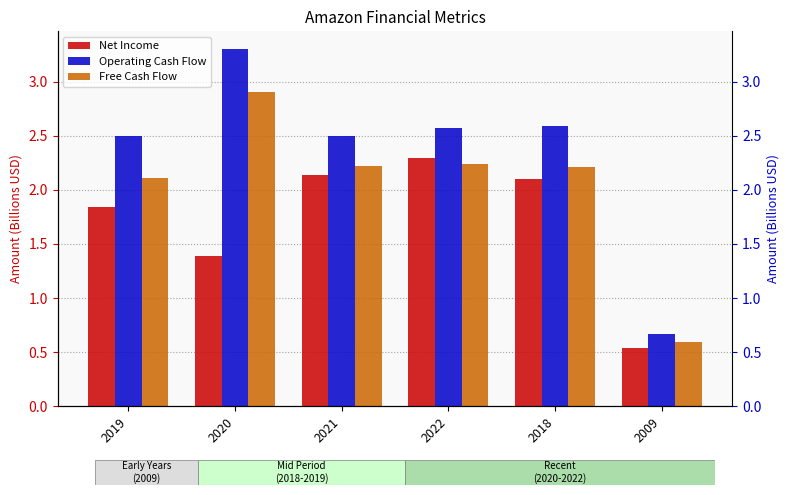

Rank the series at 2022 from highest to lowest value.

Operating Cash Flow, Net Income, Free Cash Flow